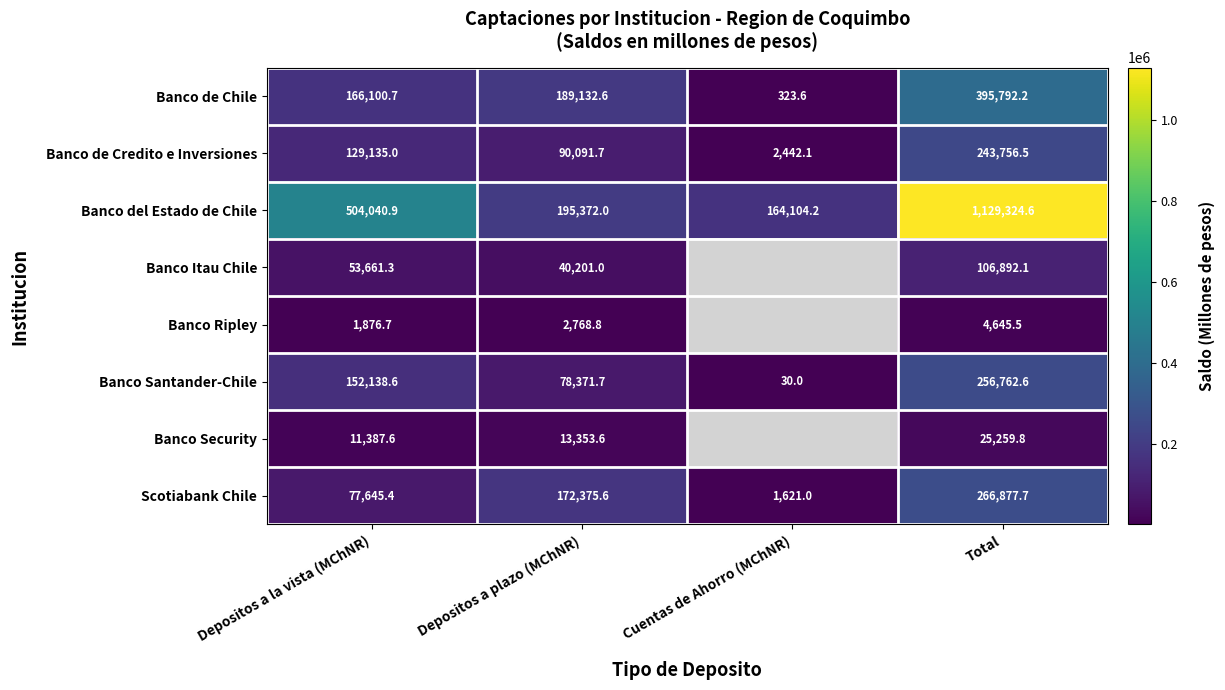

What is the difference between the highest and lowest values at Total?

1124679.1